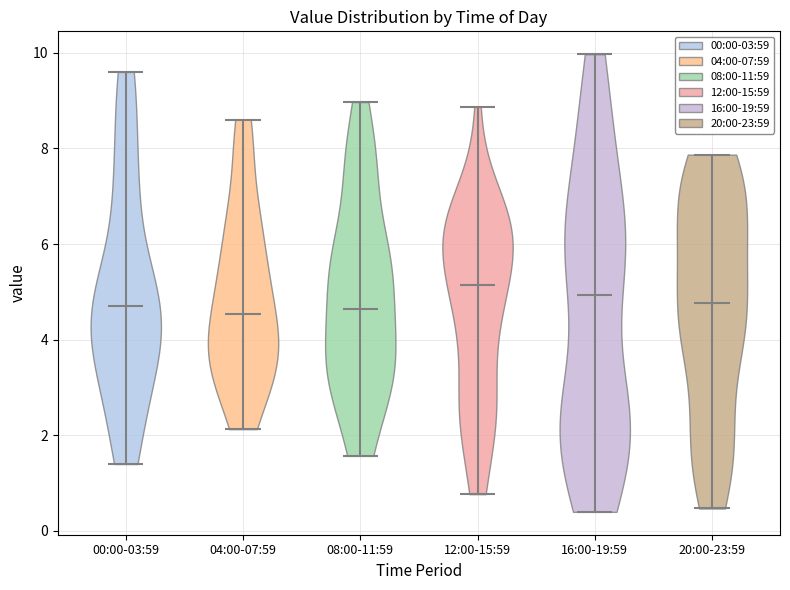

Where does the median line of the violin for 04:00-07:59 sit on the y-axis? The values are not printed on the chart, so give them approximately, as read against the axis.

4.6